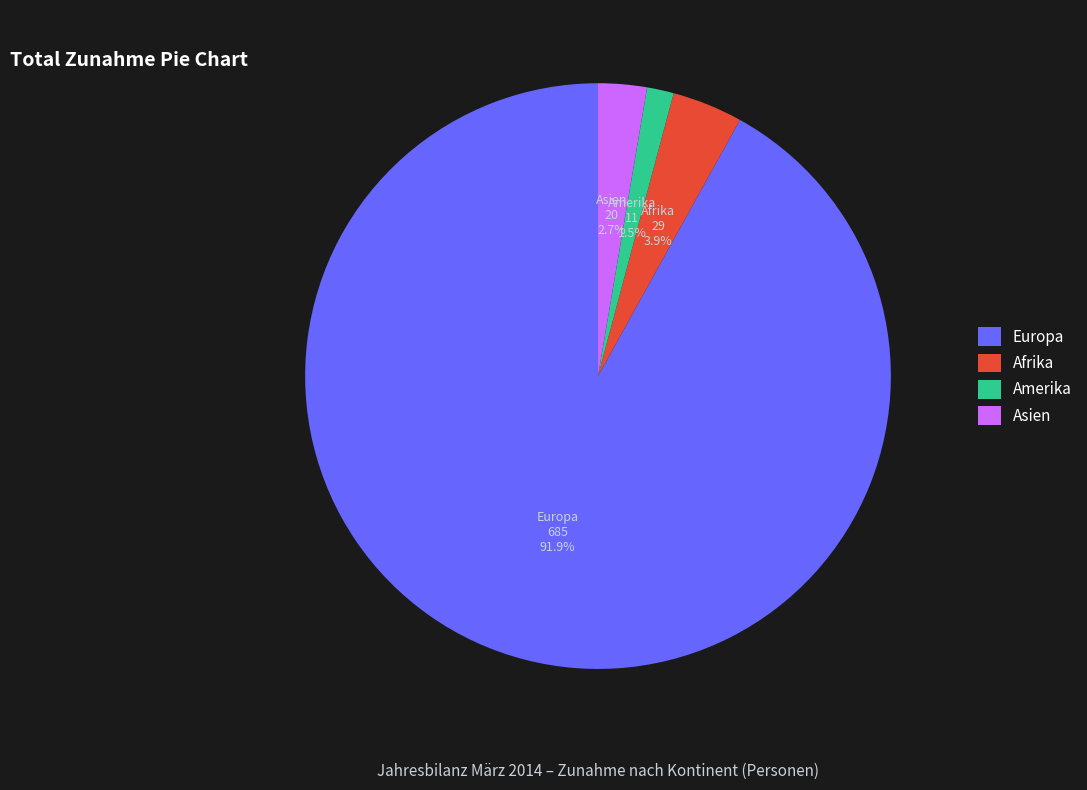

Rank the categories by value from lowest to highest.

Amerika, Asien, Afrika, Europa